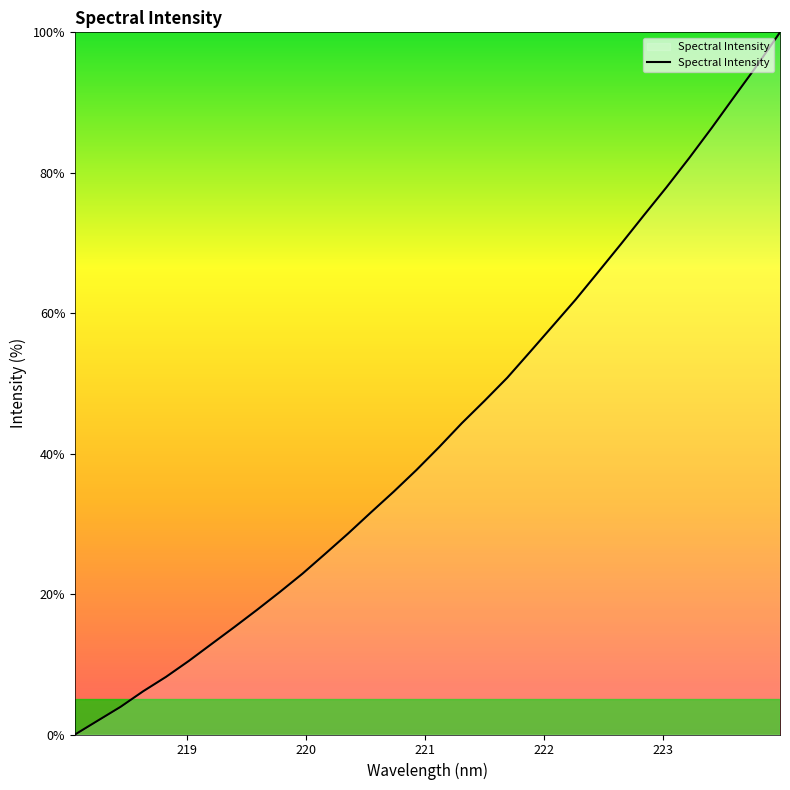

What is the maximum value shown in the chart?

100.0